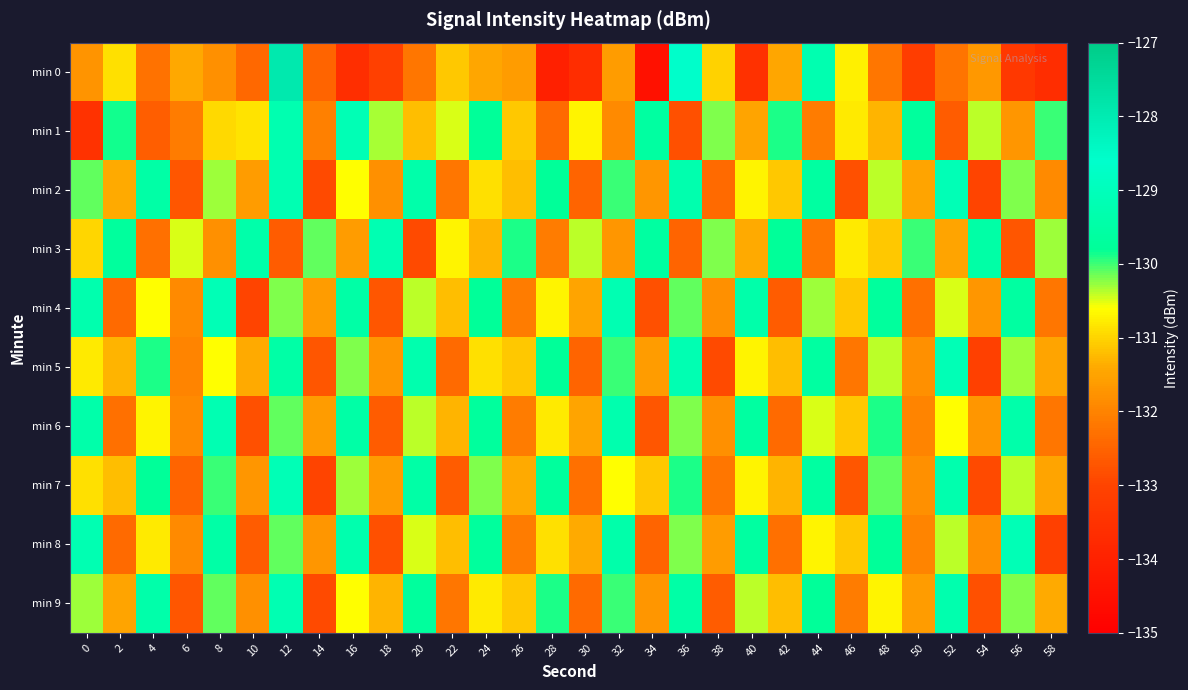

List the series in order of their peak value, highest first.

min 0, min 2, min 4, min 5, min 7, min 8, min 1, min 3, min 6, min 9